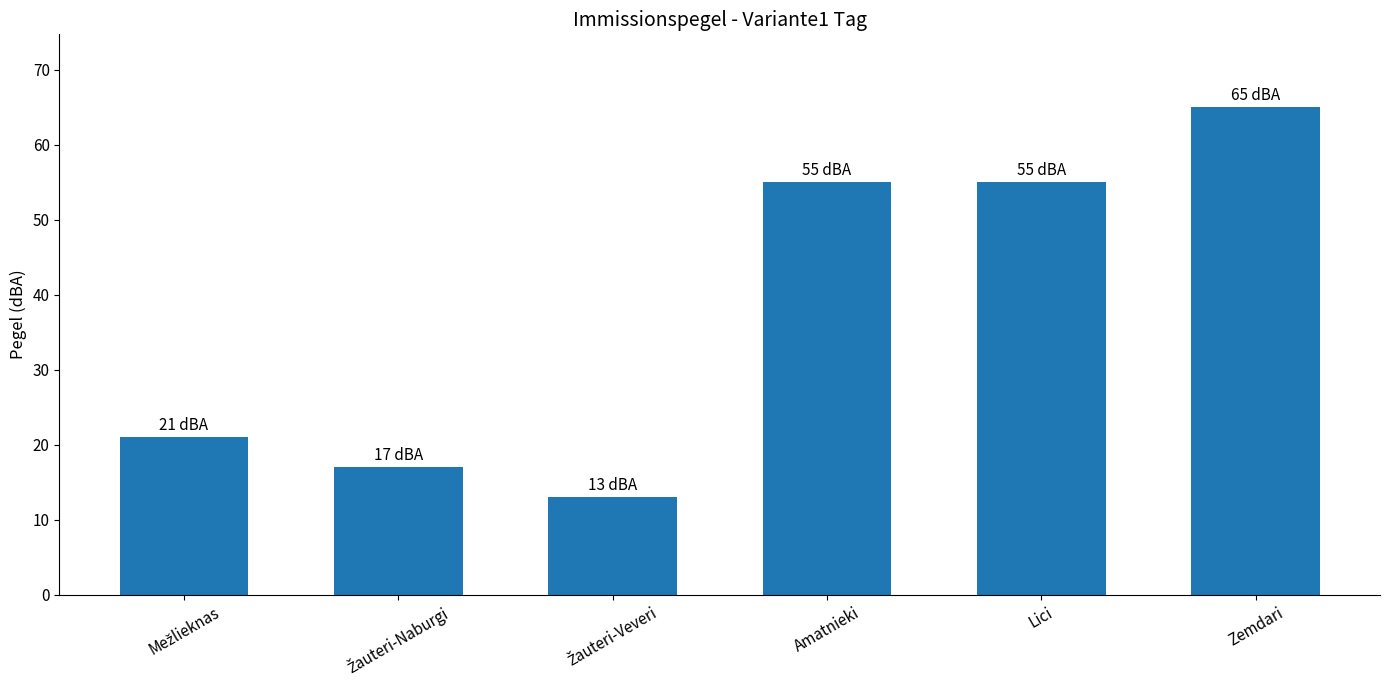

What is the value of the 5th bar from the left?

55